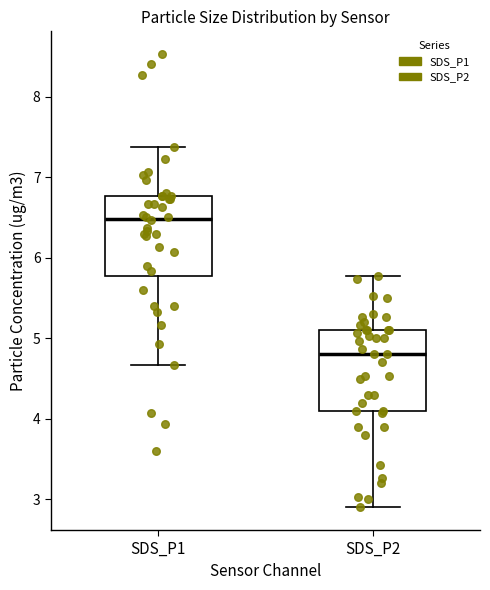

Reading left to right, read every box against the y-axis: the position of its median line, the range the box covers, and the ends of its whiskers. The values are not printed on the chart, so give them approximately, as read against the axis.

SDS_P1: median 6.5, box 5.8 to 6.8, whiskers 4.7 to 7.4
SDS_P2: median 4.8, box 4.1 to 5.1, whiskers 2.9 to 5.8